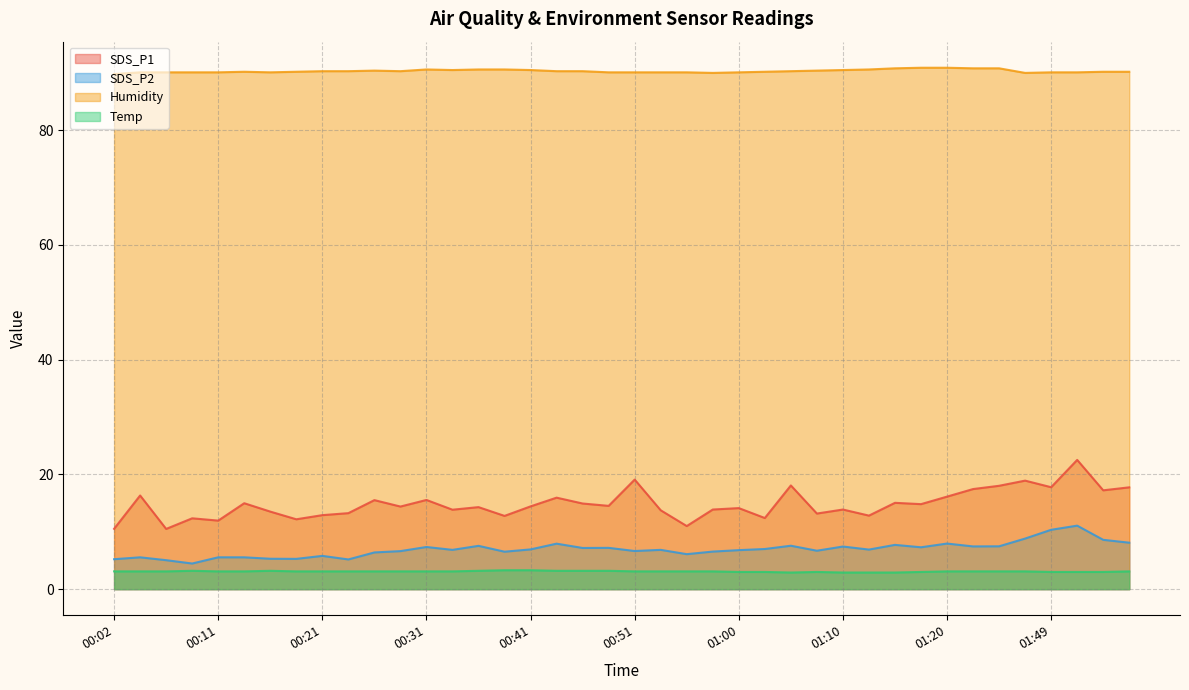

What are all the series names shown in the legend?

SDS_P1, SDS_P2, Humidity, Temp